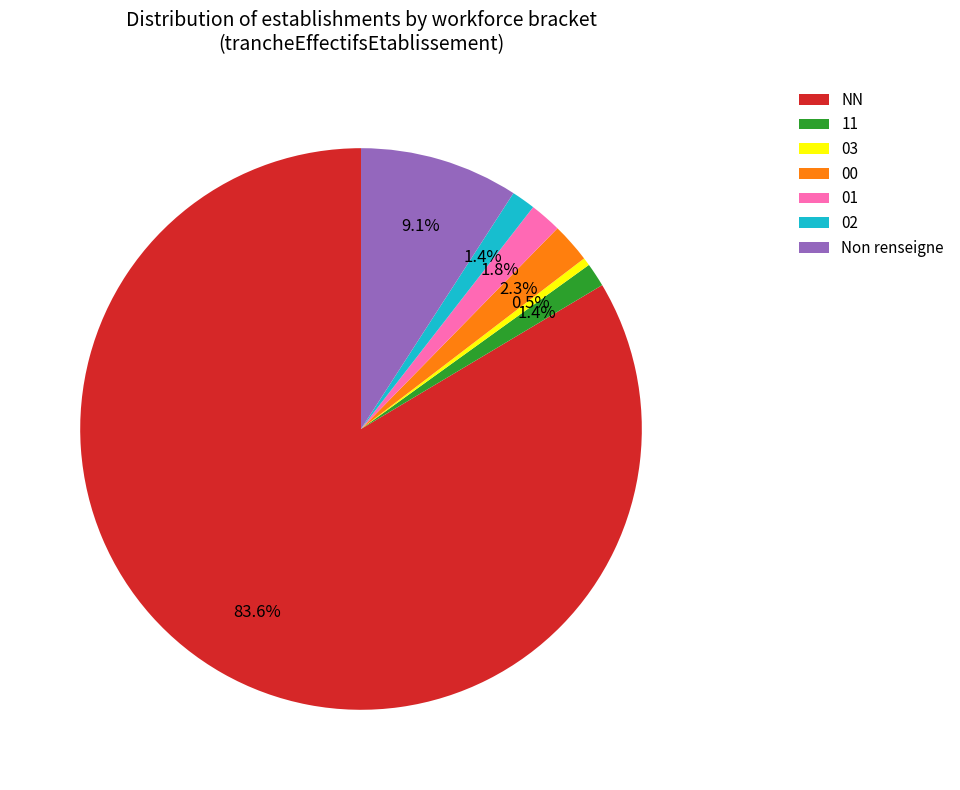

Is it true that 02 is 1% of the pie?

True